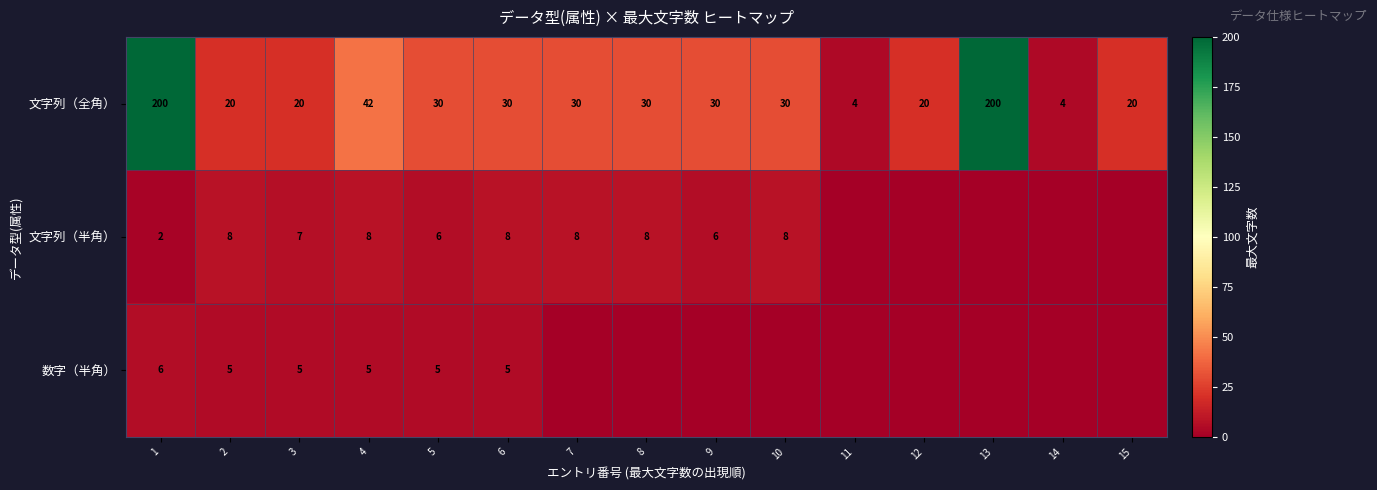

At how many categories does at least one series exceed 156?

2